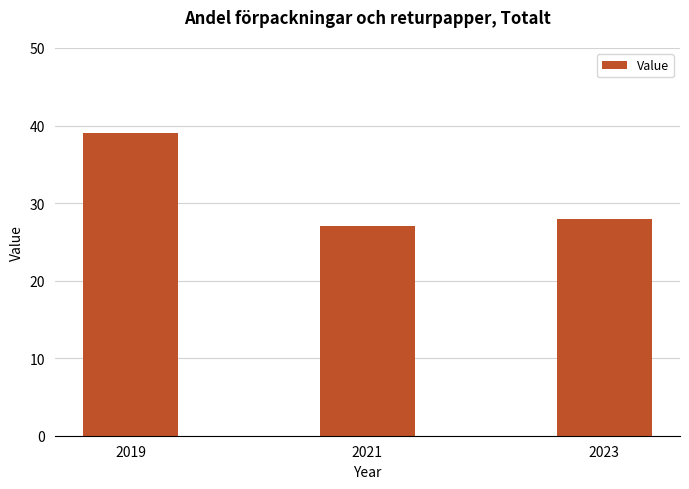

Reading left to right, extract all data points from this chart.

39	27	28